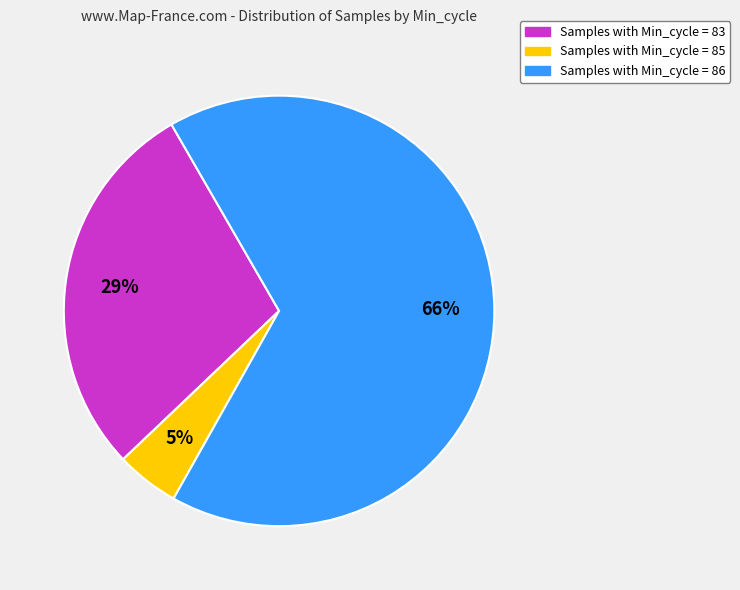

To the nearest percent, what is the average slice percentage?

33%